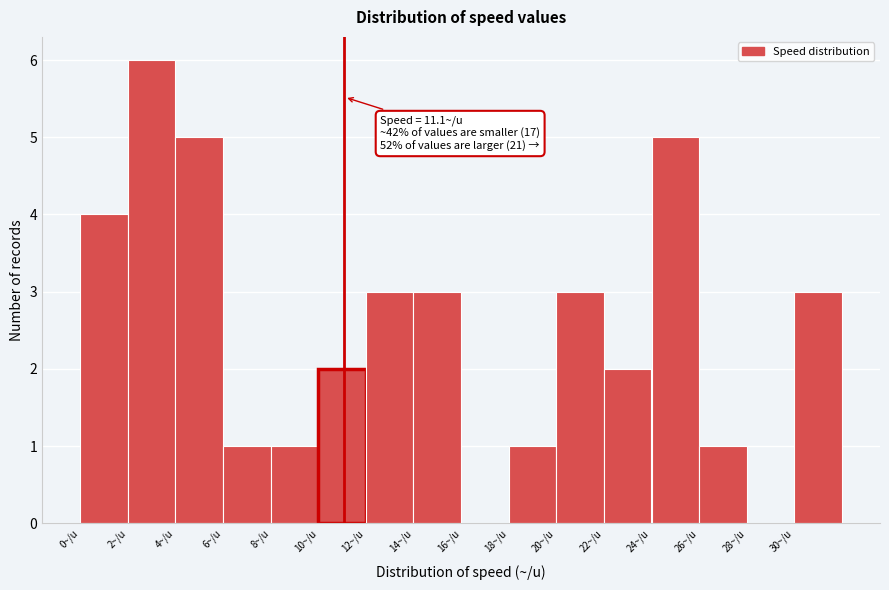

Over which range of the x-axis is the bar tallest?

2 to 4